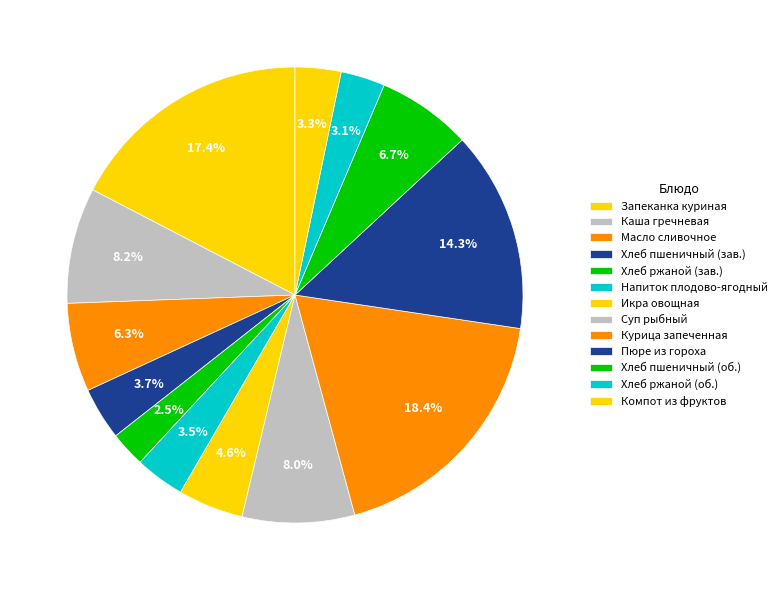

How many slices are in this pie chart?

13